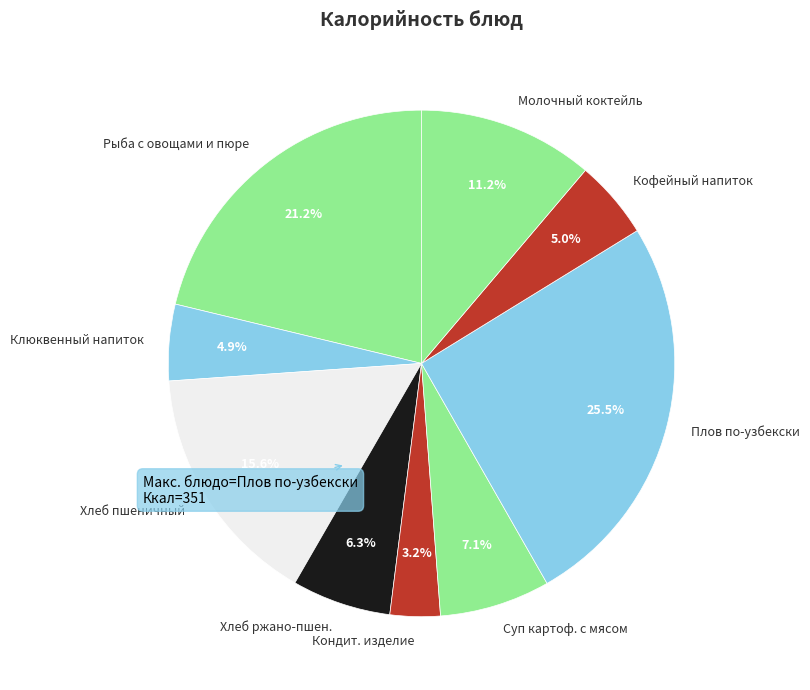

Combined, do Клюквенный напиток and Хлеб пшеничный account for over 50%?

No